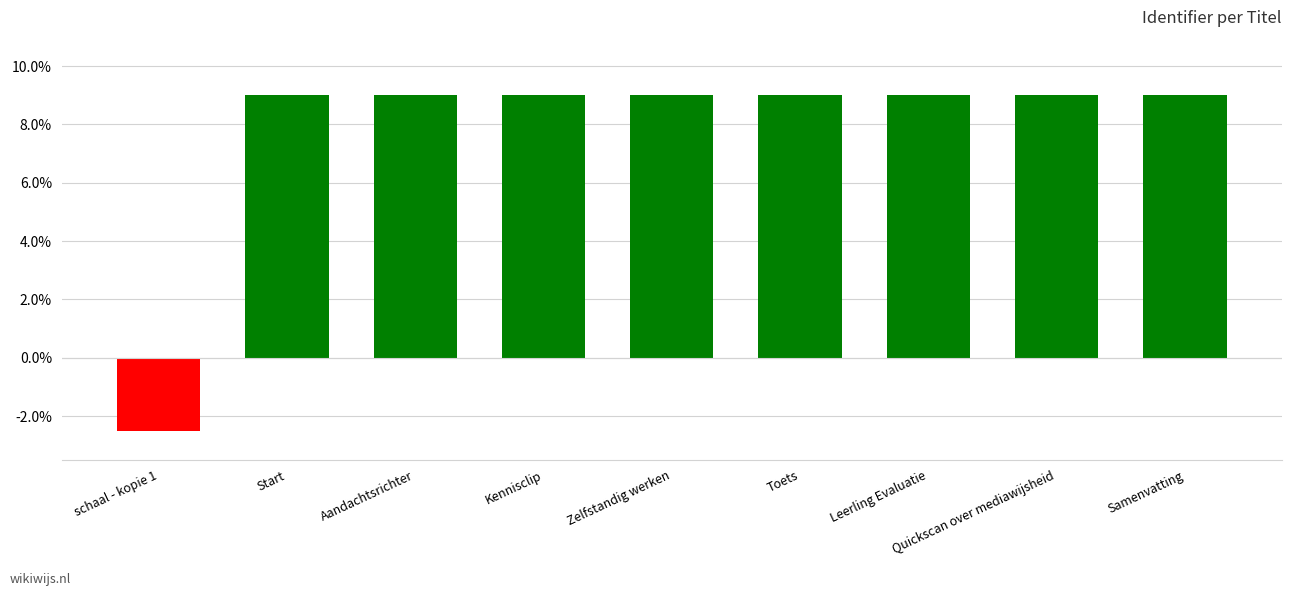

What is the smallest value displayed?

-2.5